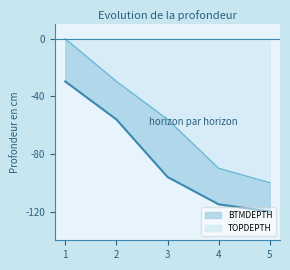

True or false: BTMDEPTH and TOPDEPTH intersect in this chart.

False